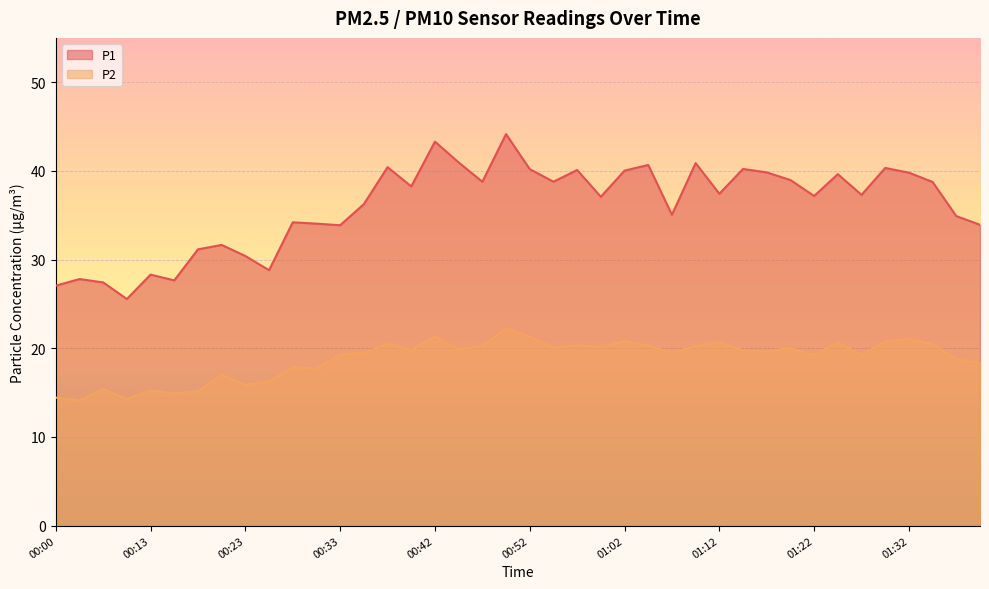

What are all the series names shown in the legend?

P1, P2